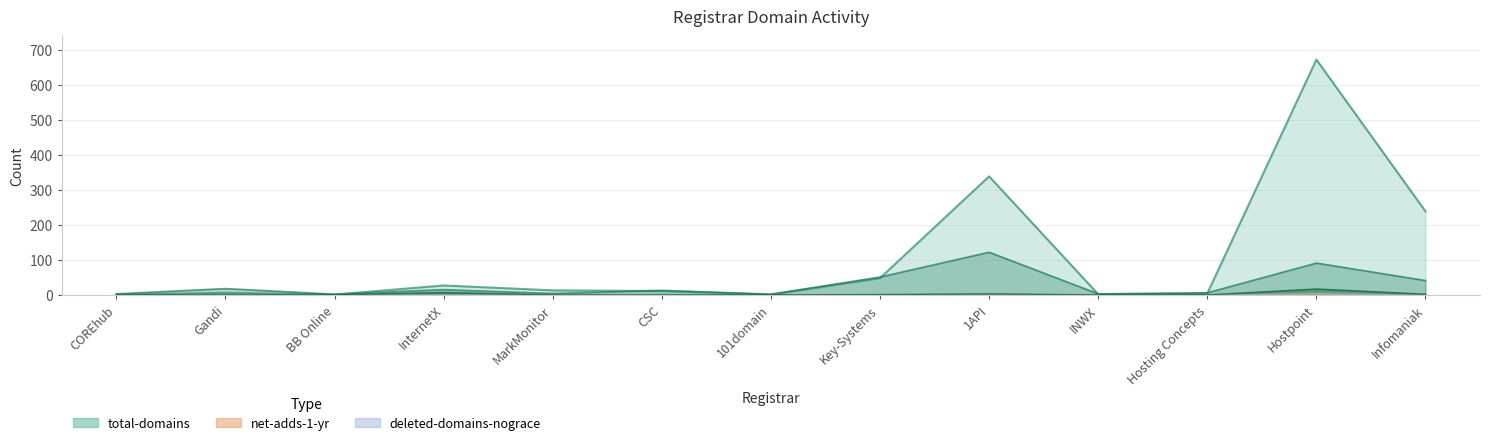

Is it true that the value at CSC is 0?

False